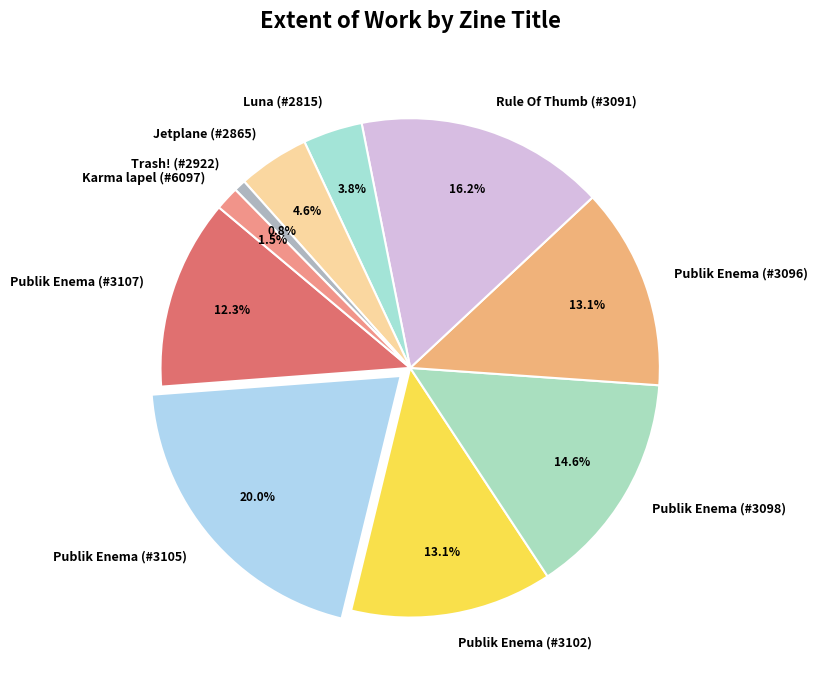

Is there any slice that represents more than half of the pie?

No